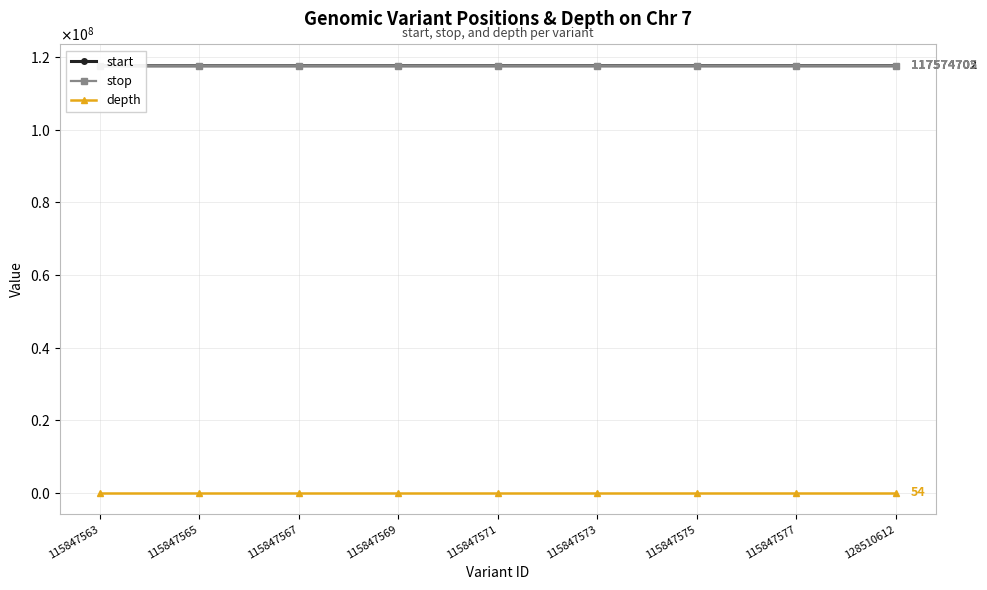

The stop series shows 166536457 at 115847571. True or false?

False